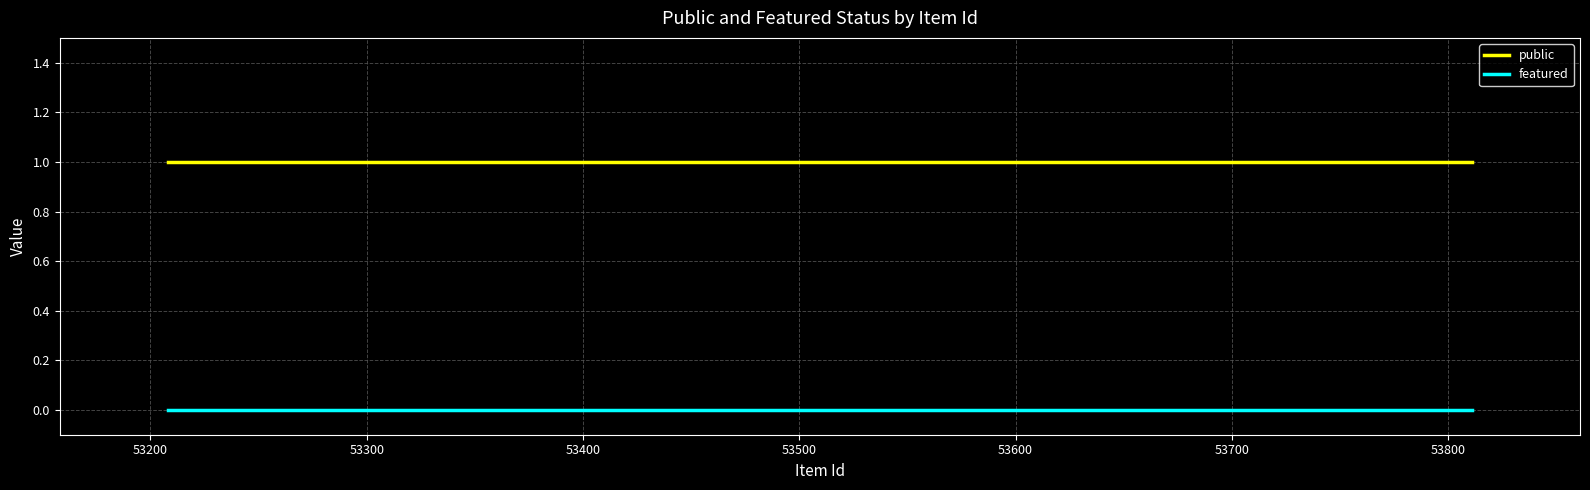

What value does the public series have at 53500?

1